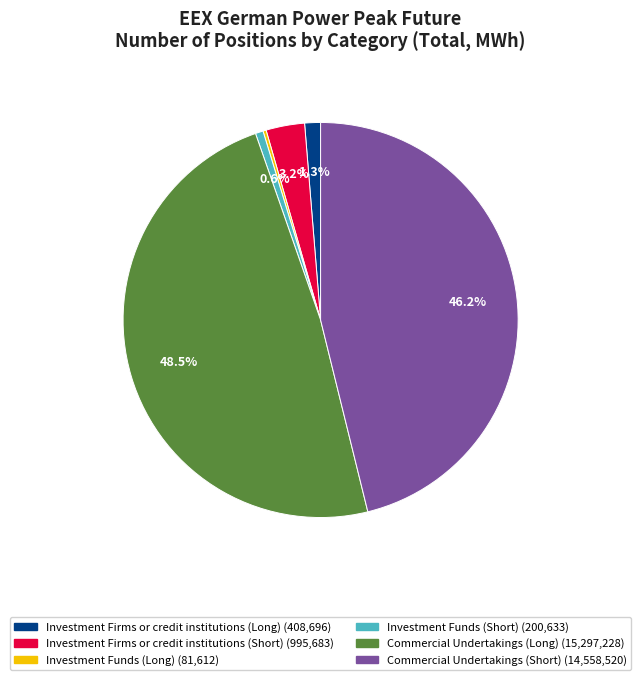

Which has a higher value, Commercial Undertakings (Long) or Commercial Undertakings (Short)?

Commercial Undertakings (Long)